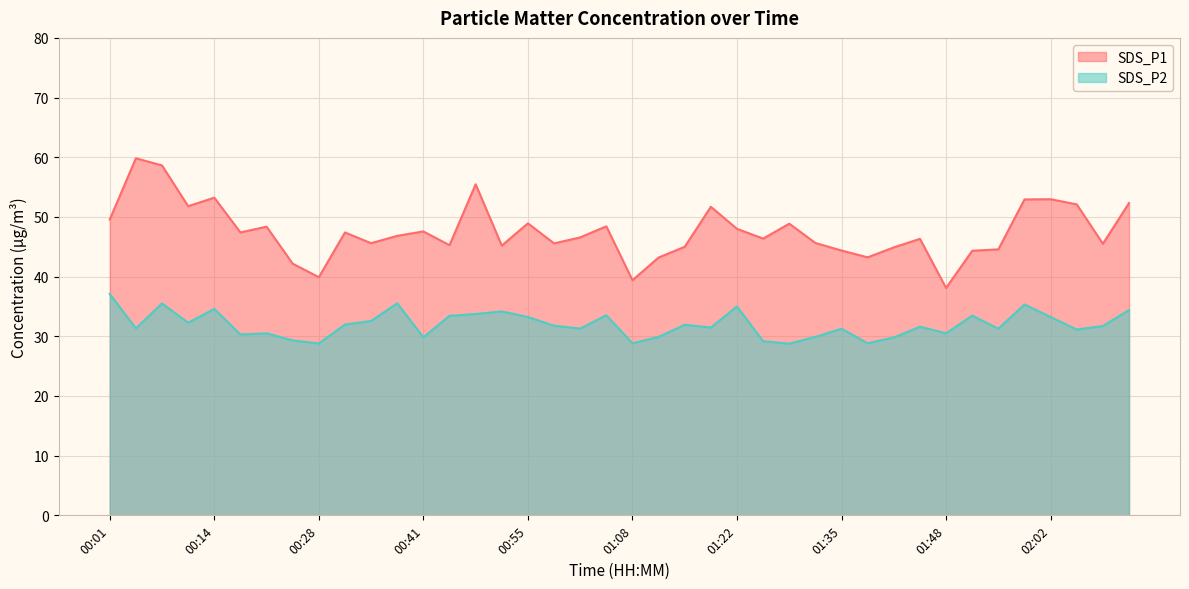

How many distinct data groups are displayed?

2